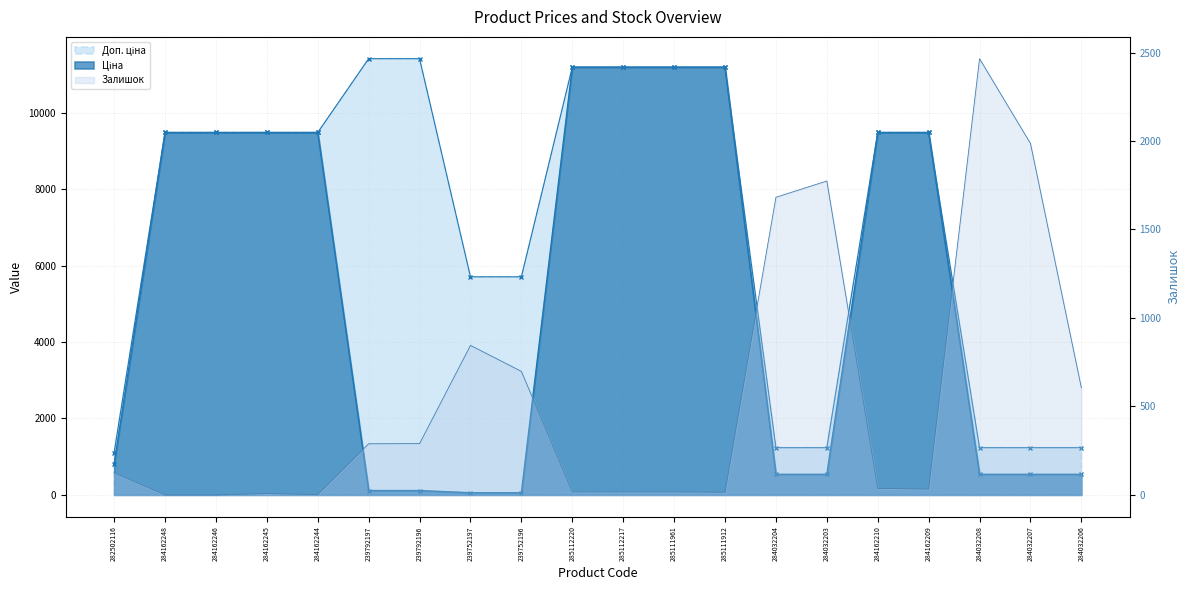

What is the label of the 19th point from the right?

284162248